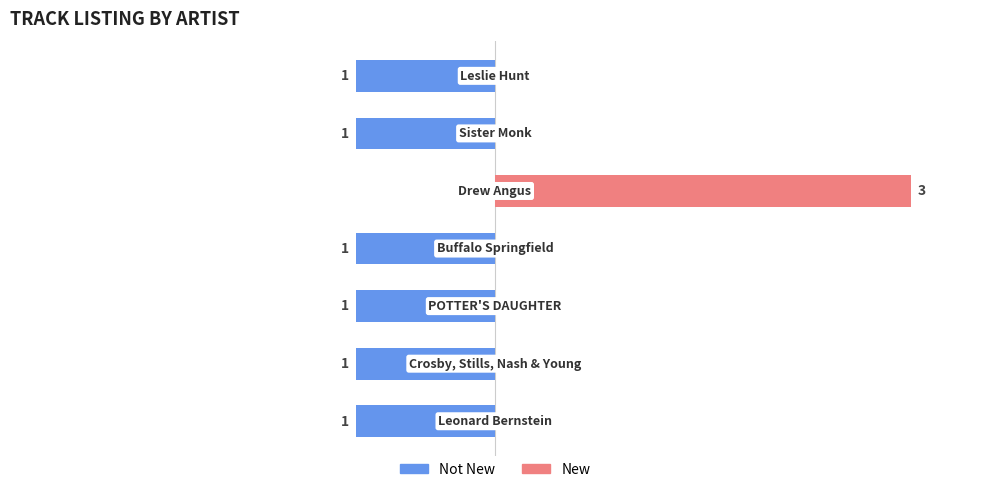

How many distinct data groups are displayed?

2